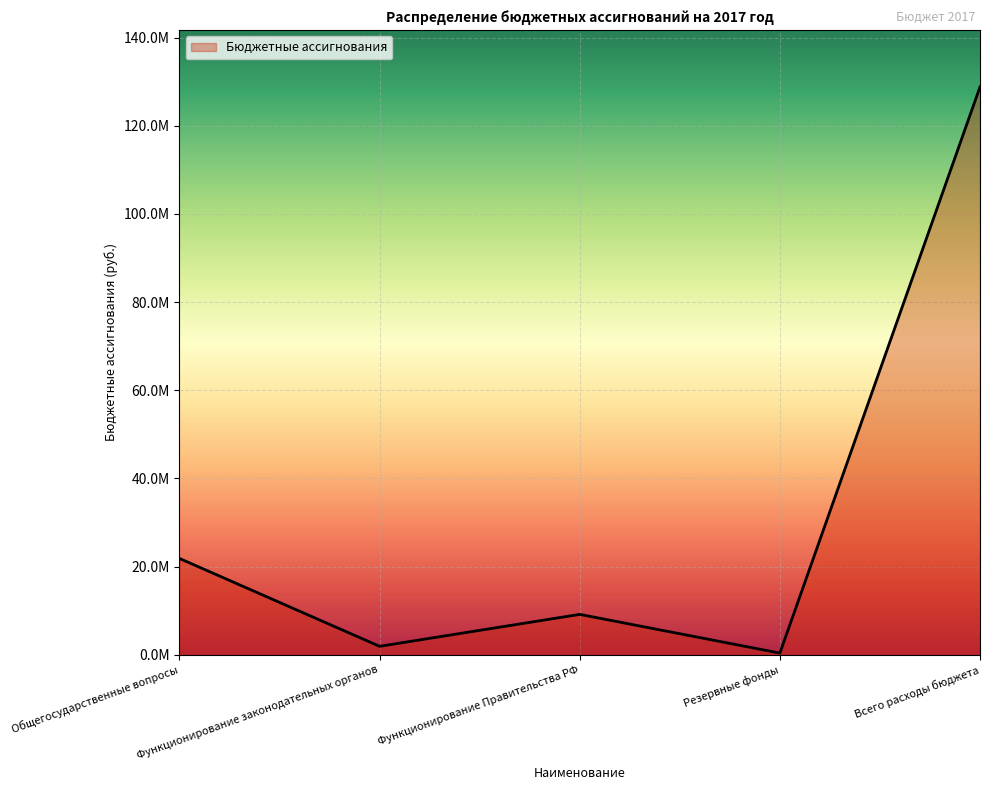

Does the chart have visible grid lines?

Yes